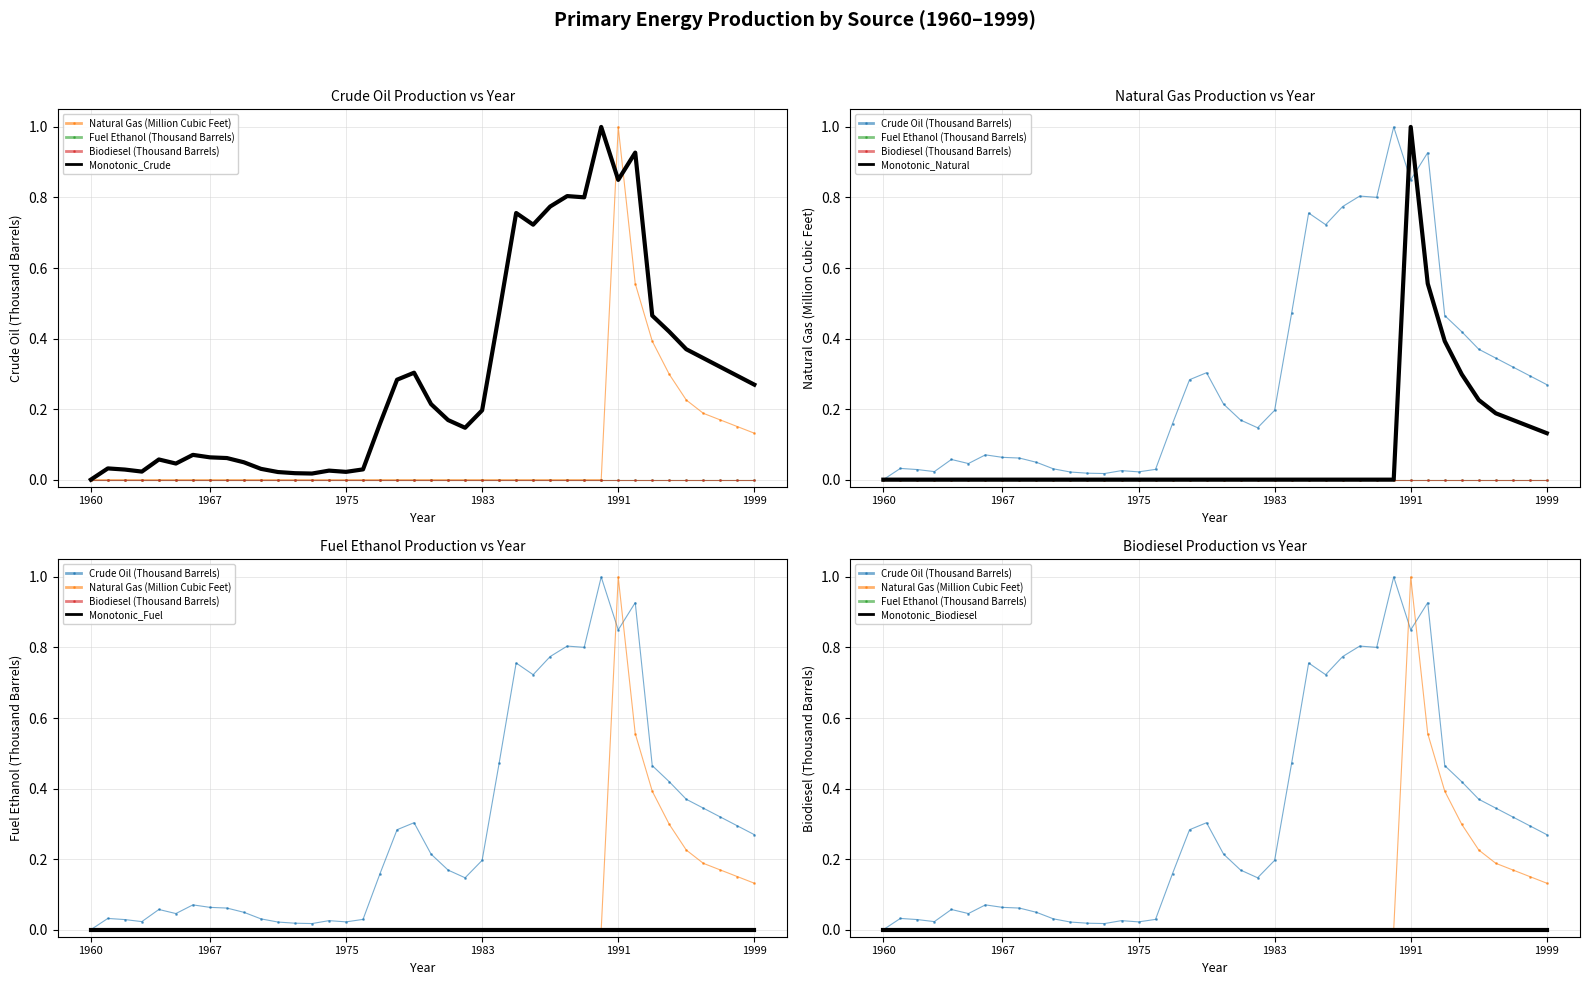

At which category does Natural Gas (Million Cubic Feet) reach its first local peak?

1991